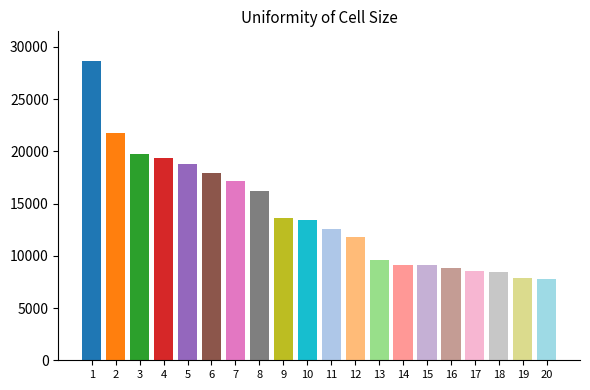

How many categories are shown in the chart?

20